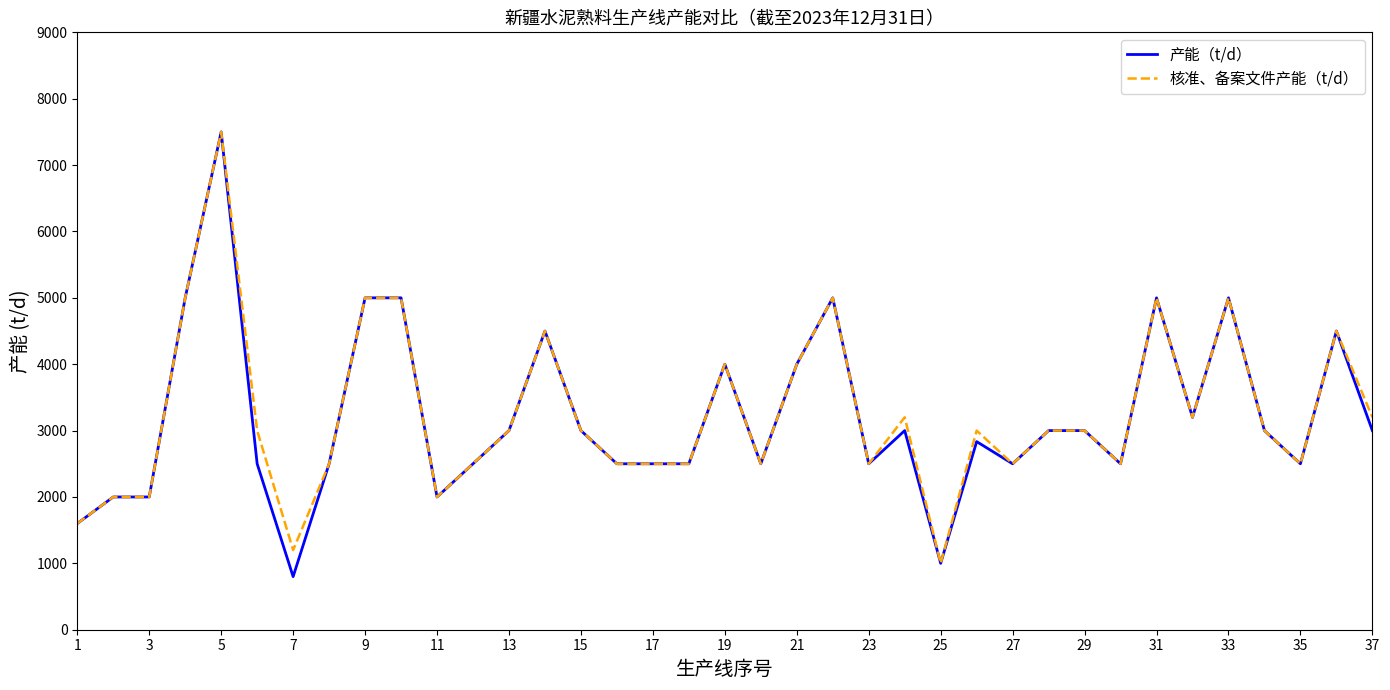

Which series has the widest spread of values?

产能（t/d）